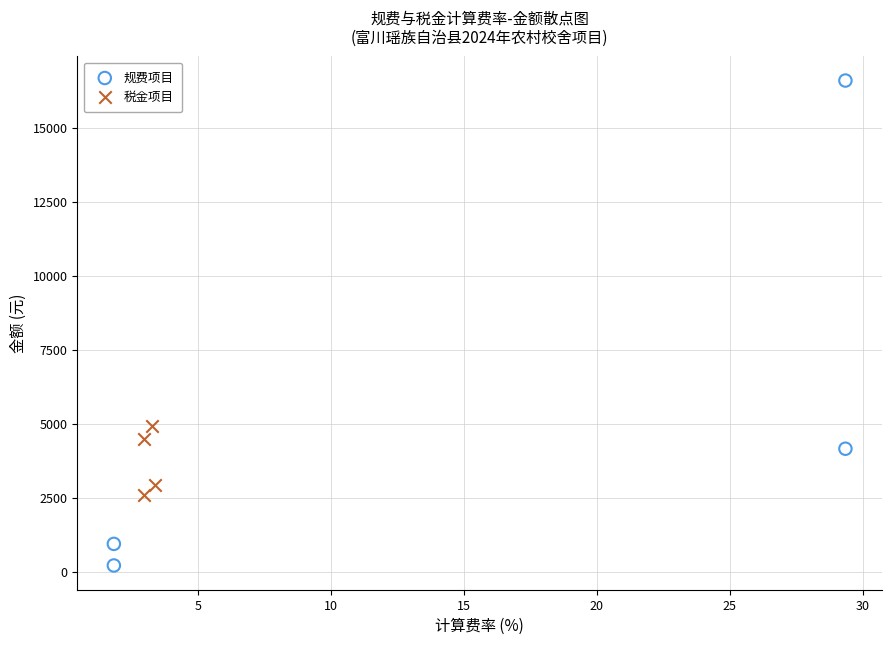

What are all the series names shown in the legend?

规费项目, 税金项目